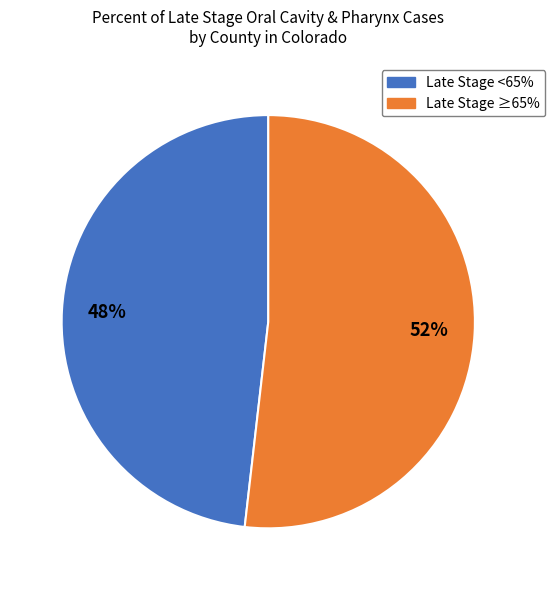

To the nearest percent, what is the average slice percentage?

50%